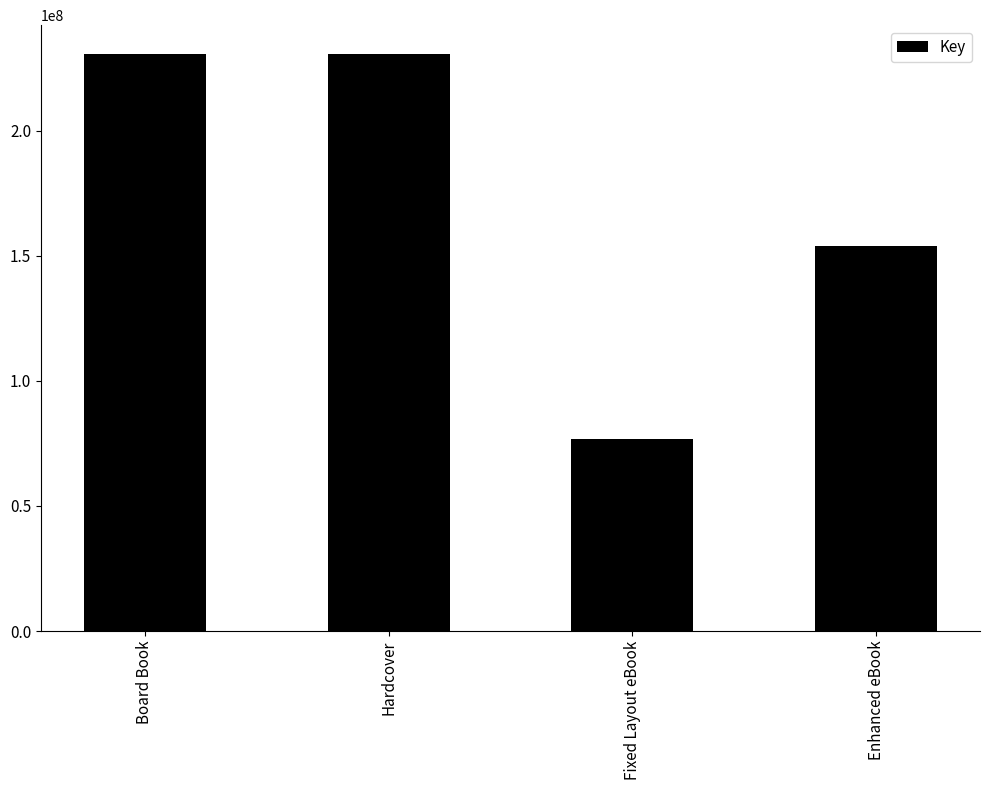

Where is the data nearest to the value 153686825?

Enhanced eBook